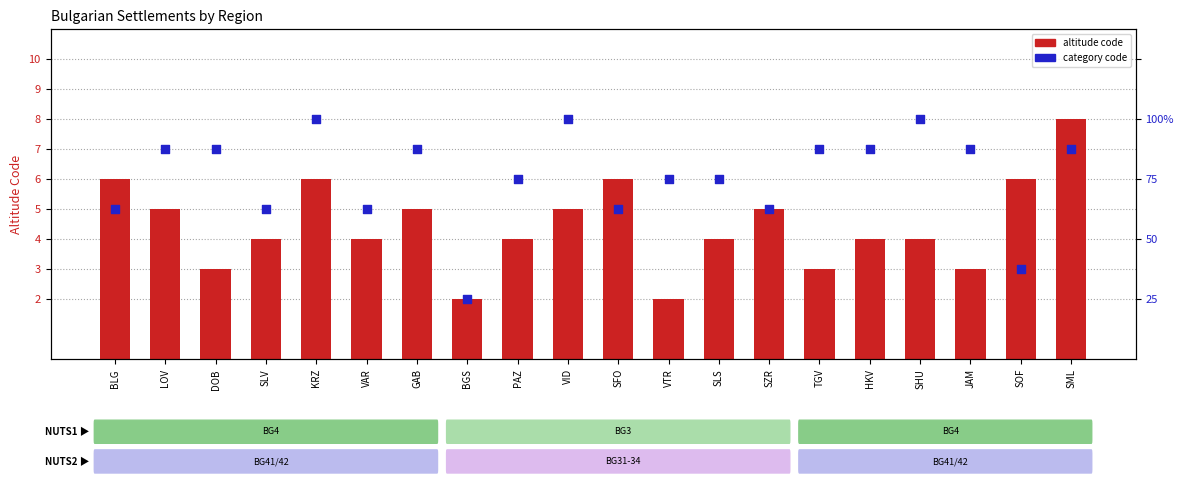

Which series has the largest Y range (max minus min)?

altitude code